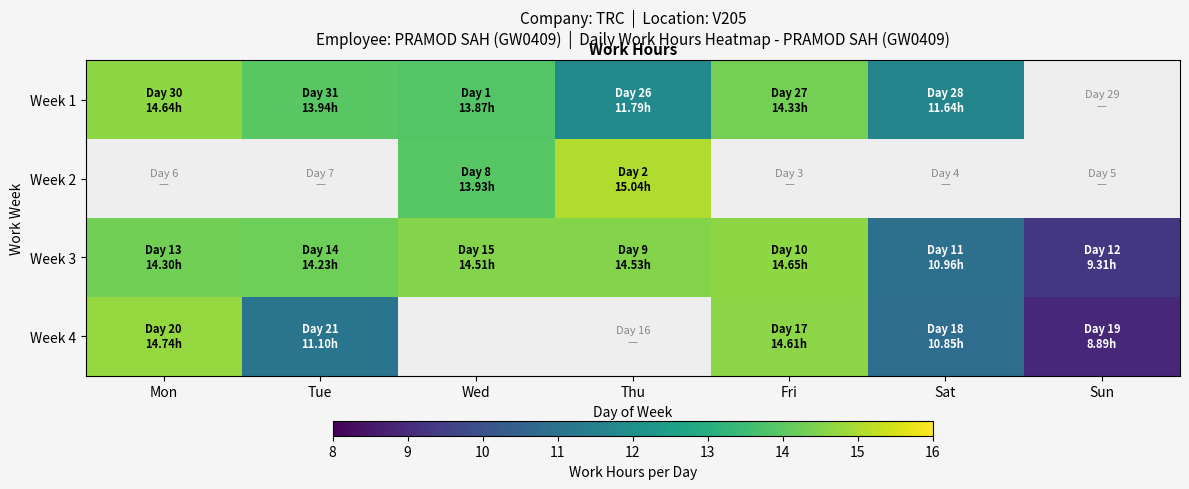

Is it true that Week 4 equals 11.1 at Tue?

True